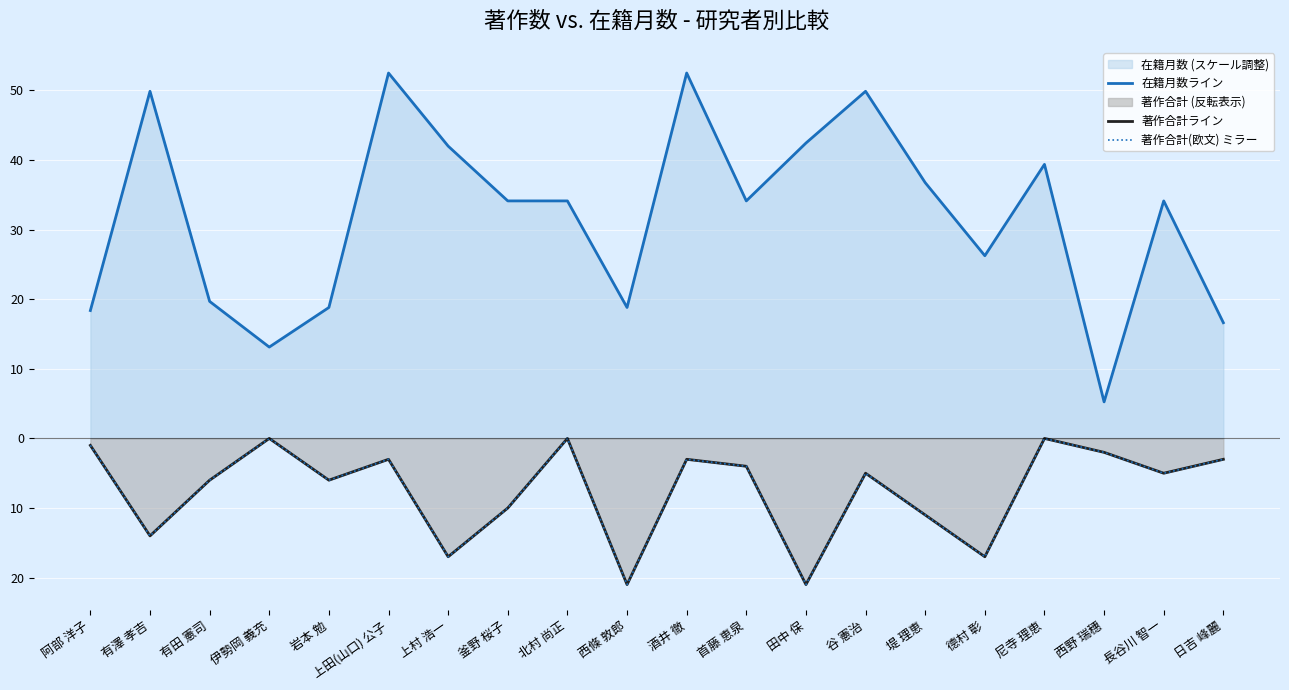

Rank the categories by 在籍月数ライン value from highest to lowest.

上田(山口) 公子, 酒井 徹, 有澤 孝吉, 谷 憲治, 田中 保, 上村 浩一, 尼寺 理恵, 堤 理恵, 釜野 桜子, 北村 尚正, 首藤 恵泉, 長谷川 智一, 德村 彰, 有田 憲司, 岩本 勉, 西條 敦郎, 阿部 洋子, 日吉 峰麗, 伊勢岡 義充, 西野 瑞穗